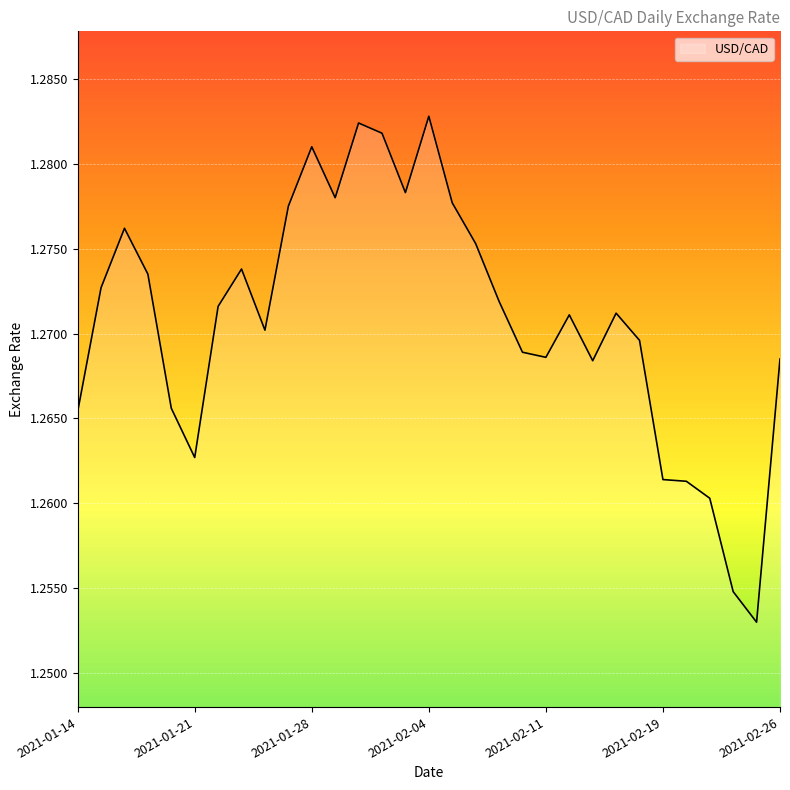

What is the sum of all values?

39.4